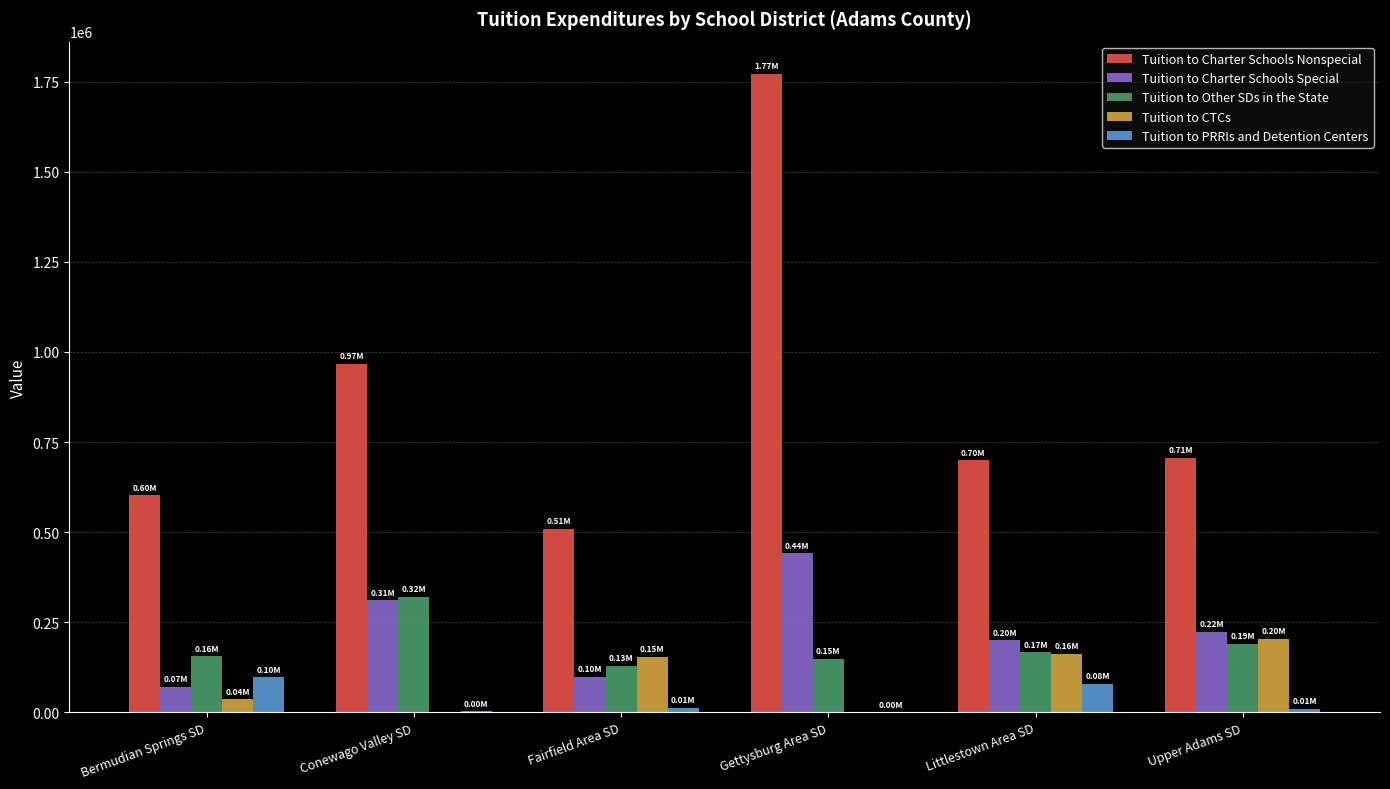

At which category is the sum across all series the highest?

Gettysburg Area SD